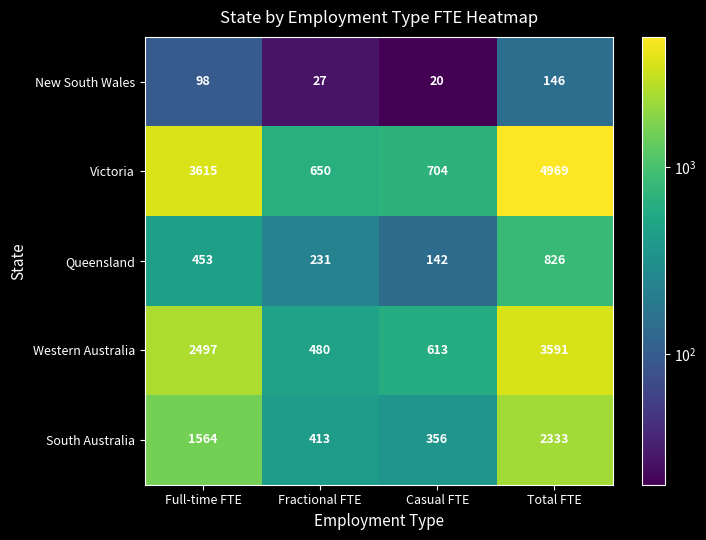

Where is Victoria nearest to the value 2809?

Full-time FTE